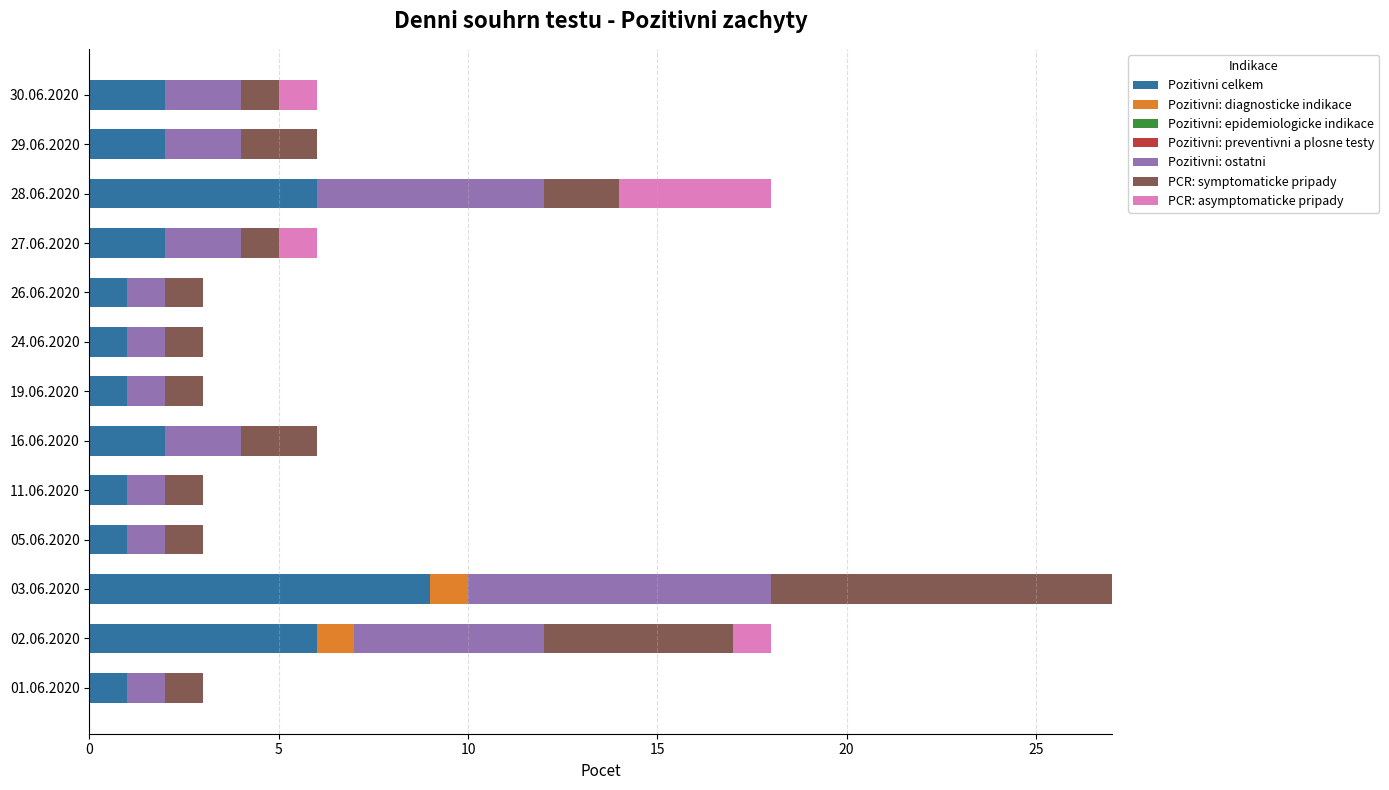

What is the average value of the Pozitivni celkem series?

3